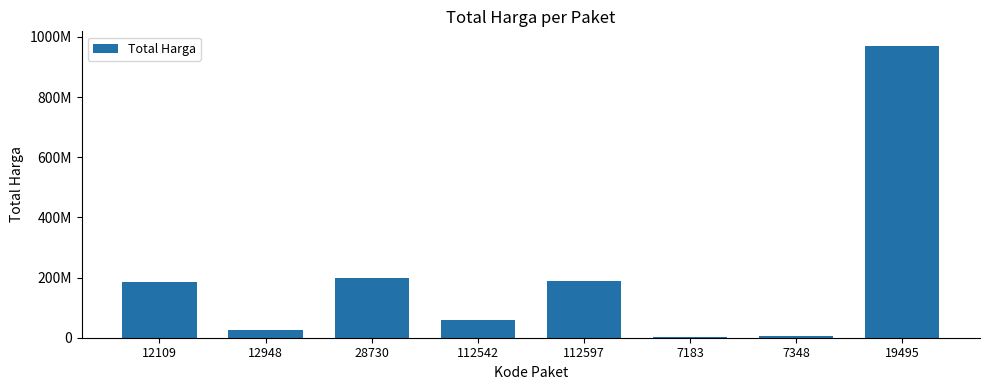

Are the bars horizontal?

No